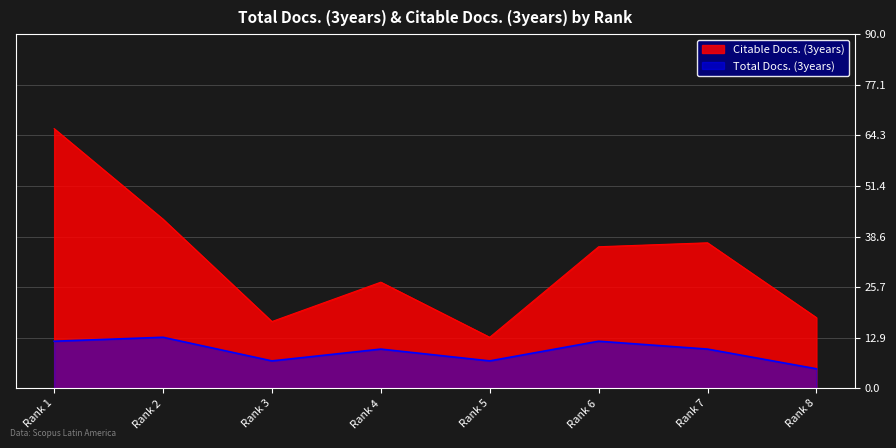

How many series are shown in this chart?

2